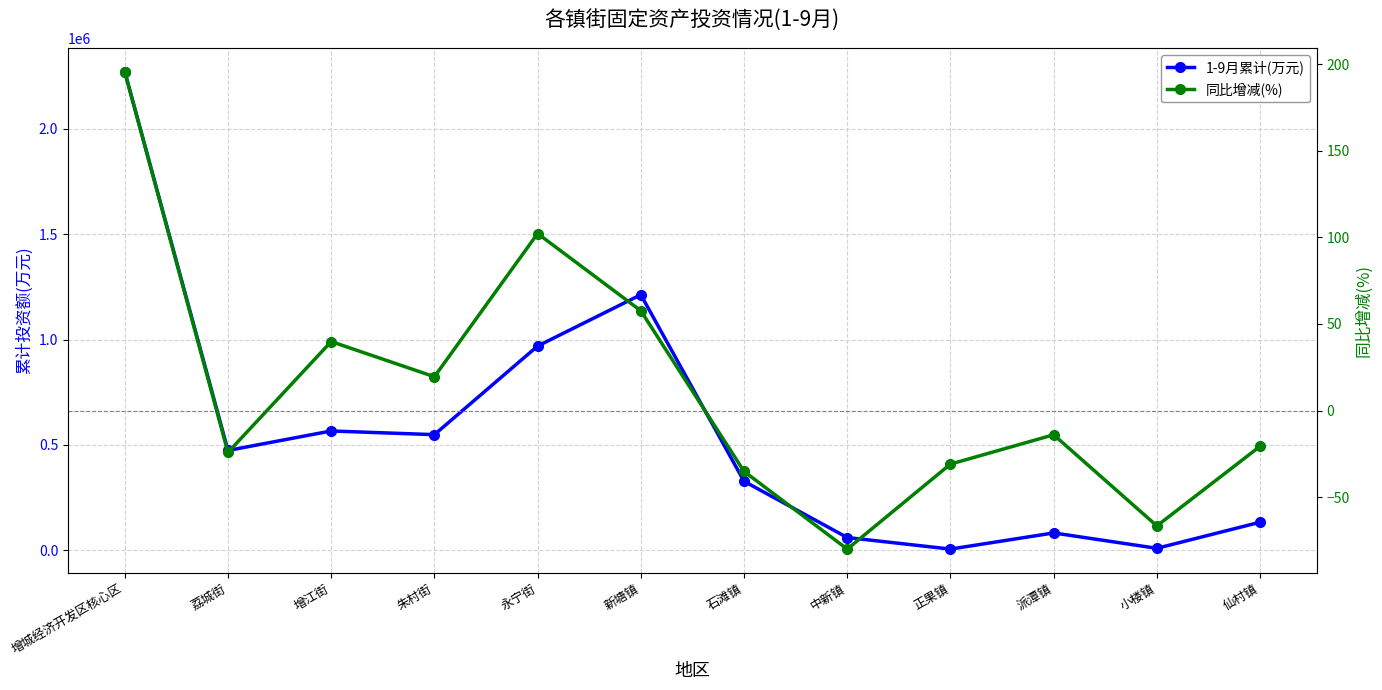

Count the number of categories in the chart.

12